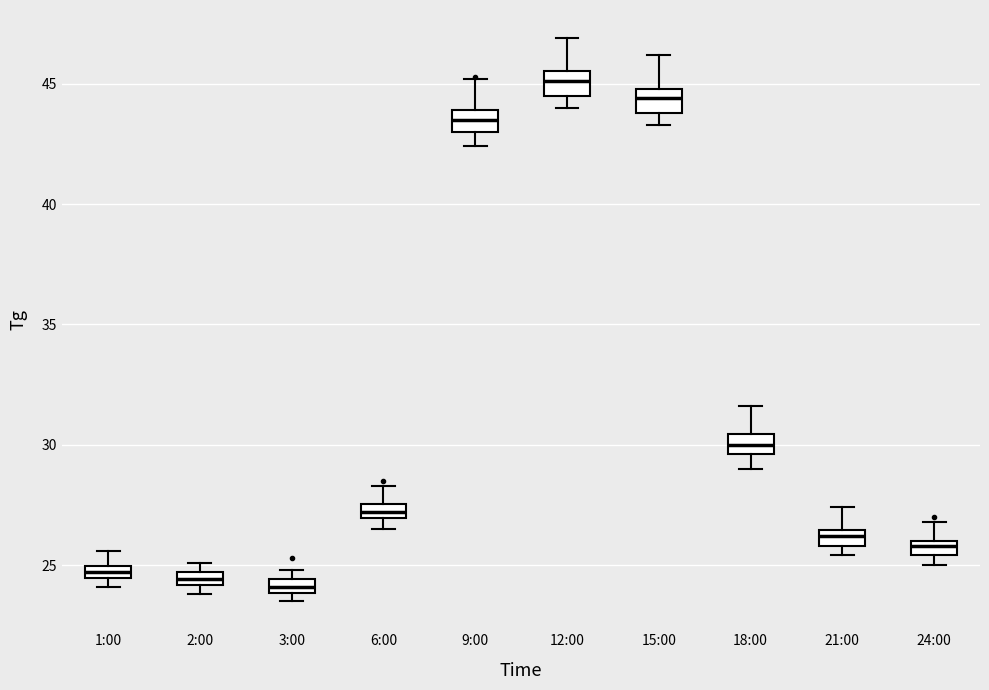

Where does the median line of the box for 15:00 sit on the y-axis? The values are not printed on the chart, so give them approximately, as read against the axis.

44.5